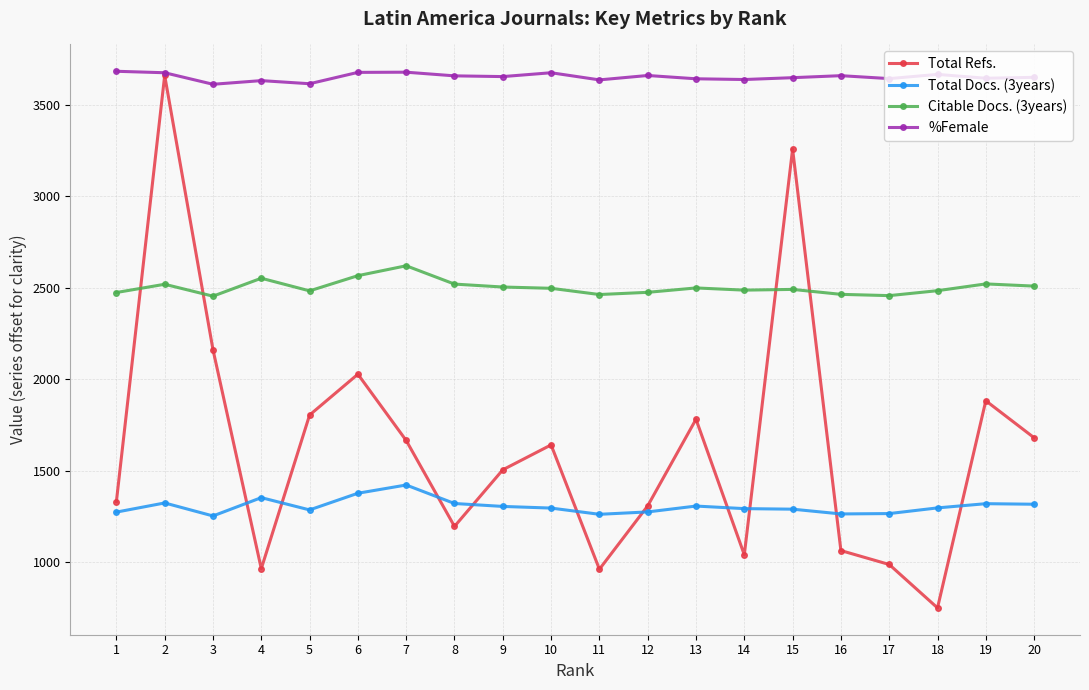

How many lines are shown in the chart?

4